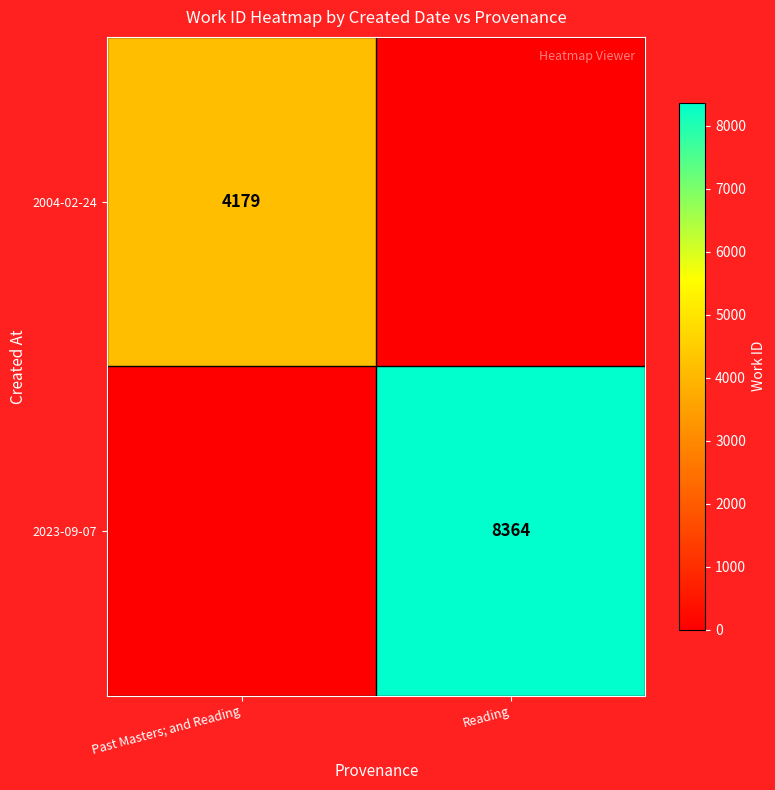

What is the difference between the highest and lowest values at Reading?

8364